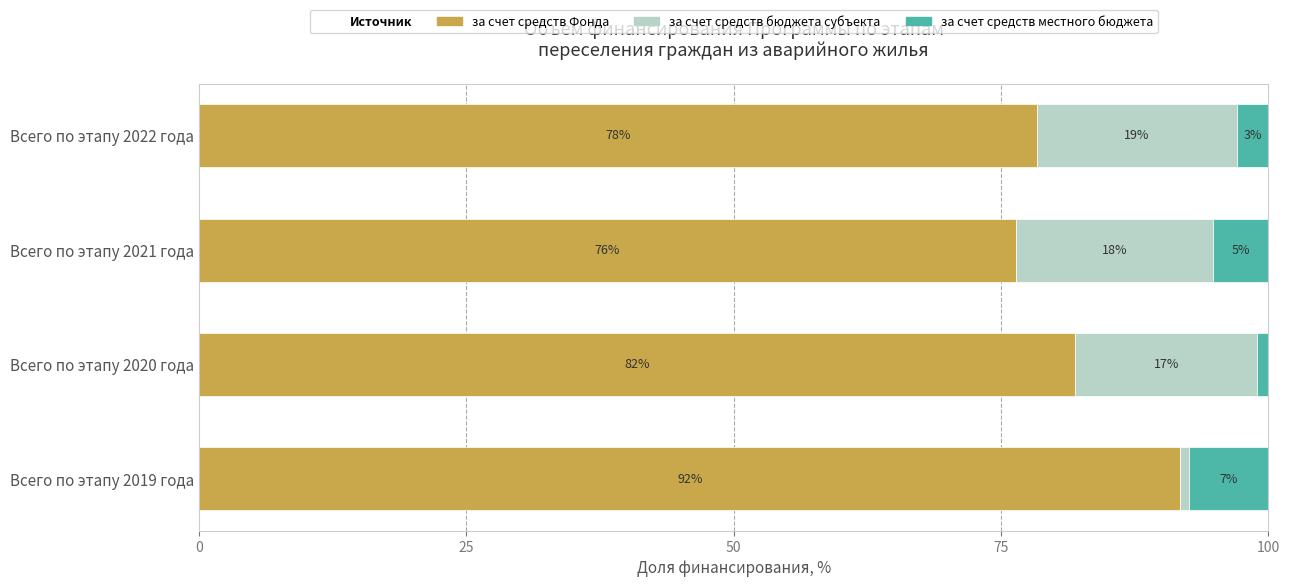

The value of за счет средств Фонда at Всего по этапу 2022 года is 103.7. True or false?

False